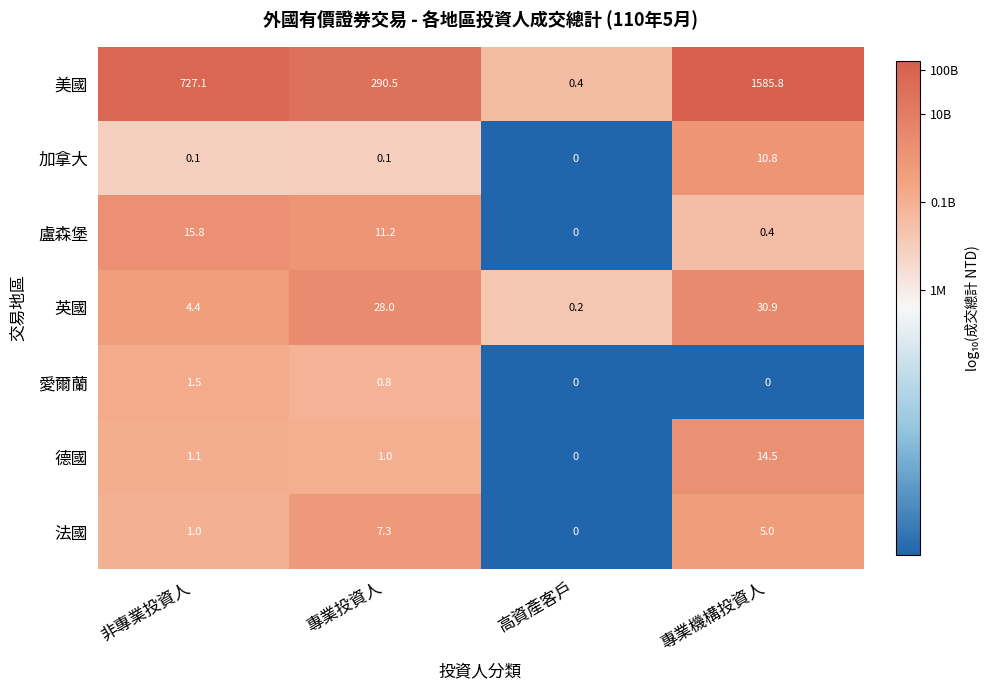

The 美國 series shows 193.6 at 專業投資人. True or false?

False